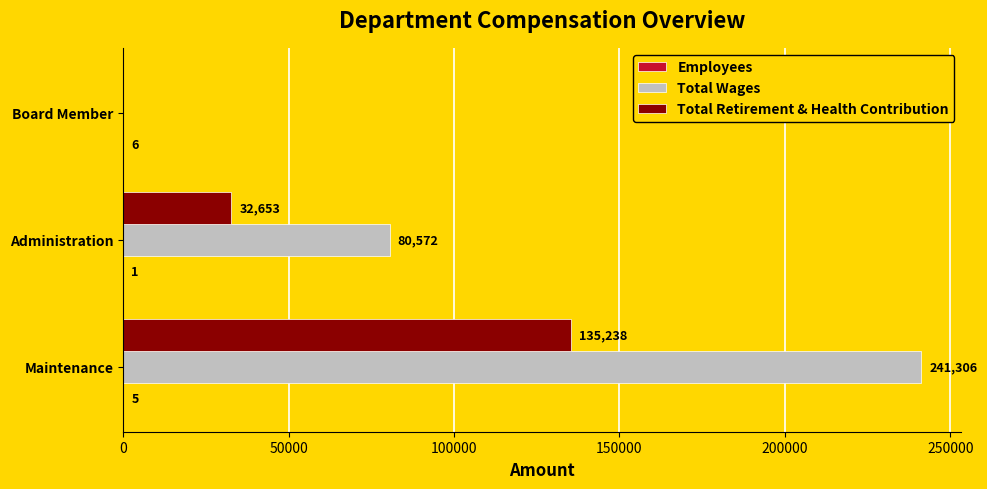

What value does the Total Wages series have at Administration?

80572